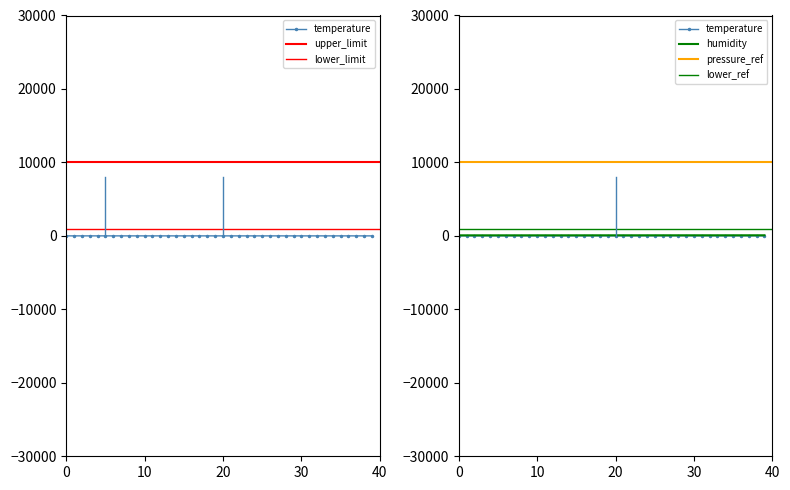

What is the approximate value of temperature at 00:58?

1.6